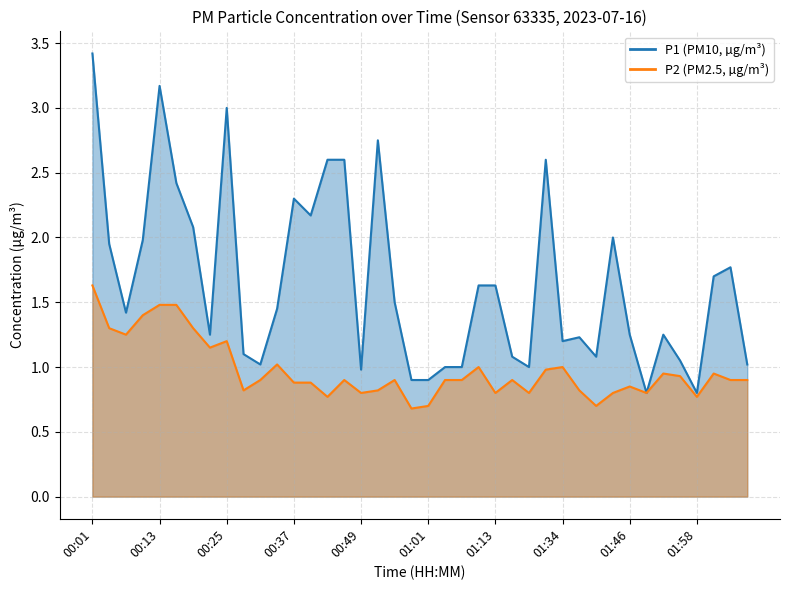

At which category is the sum across all series the highest?

00:01